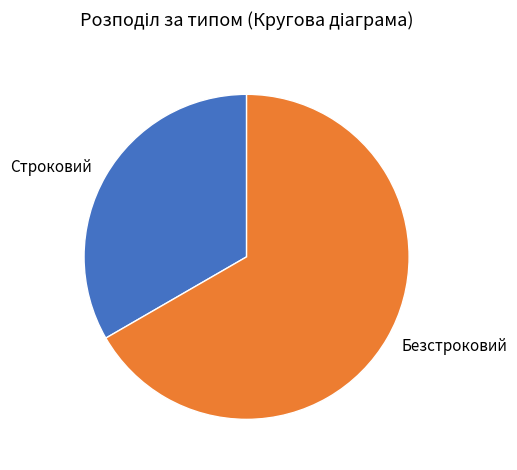

Does Безстроковий account for over 50% of the chart?

Yes